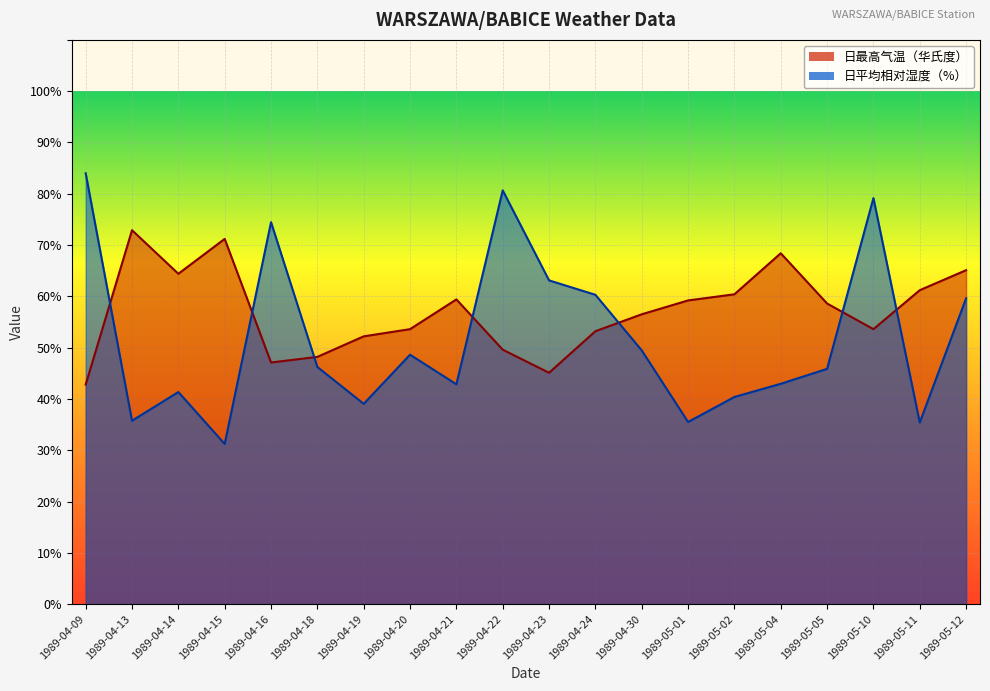

How many lines are shown in the chart?

2